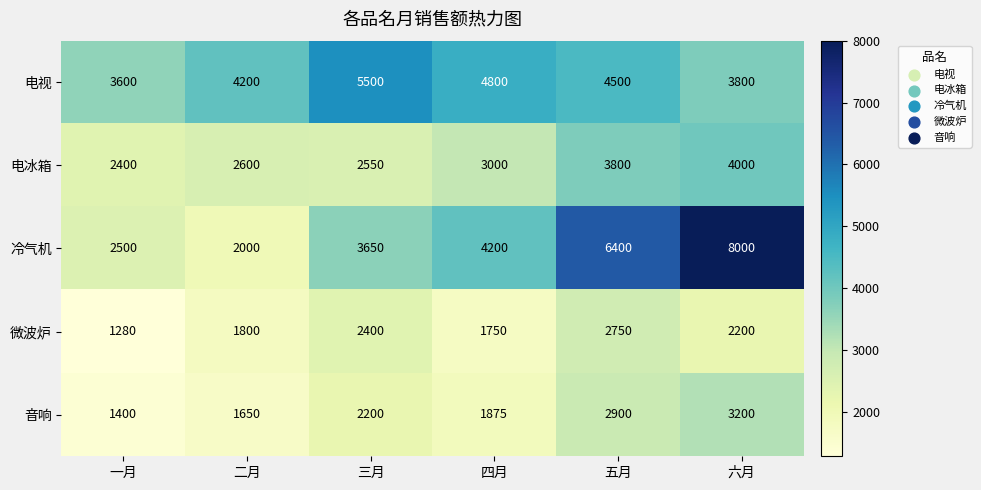

How many categories are shown in the chart?

6